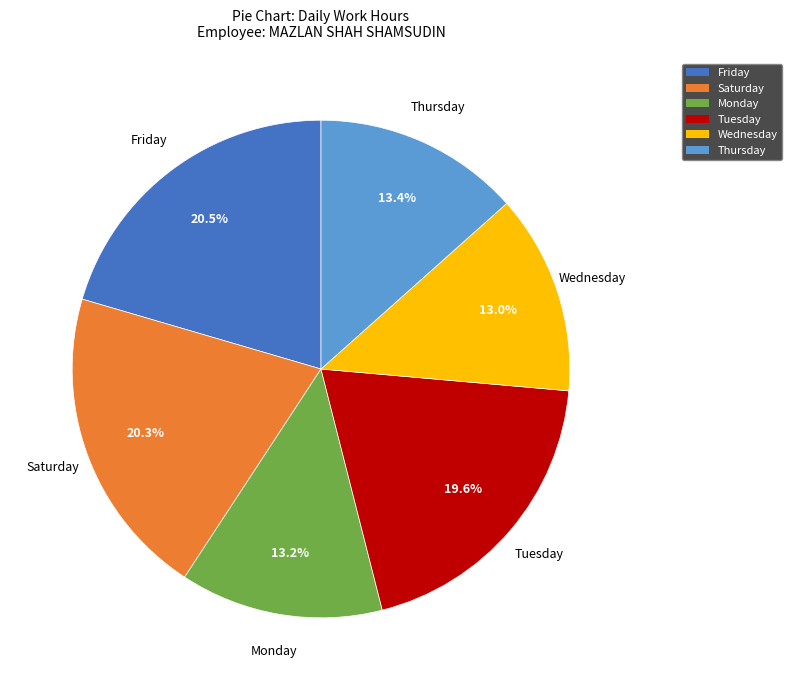

Is there a majority slice in this chart?

No